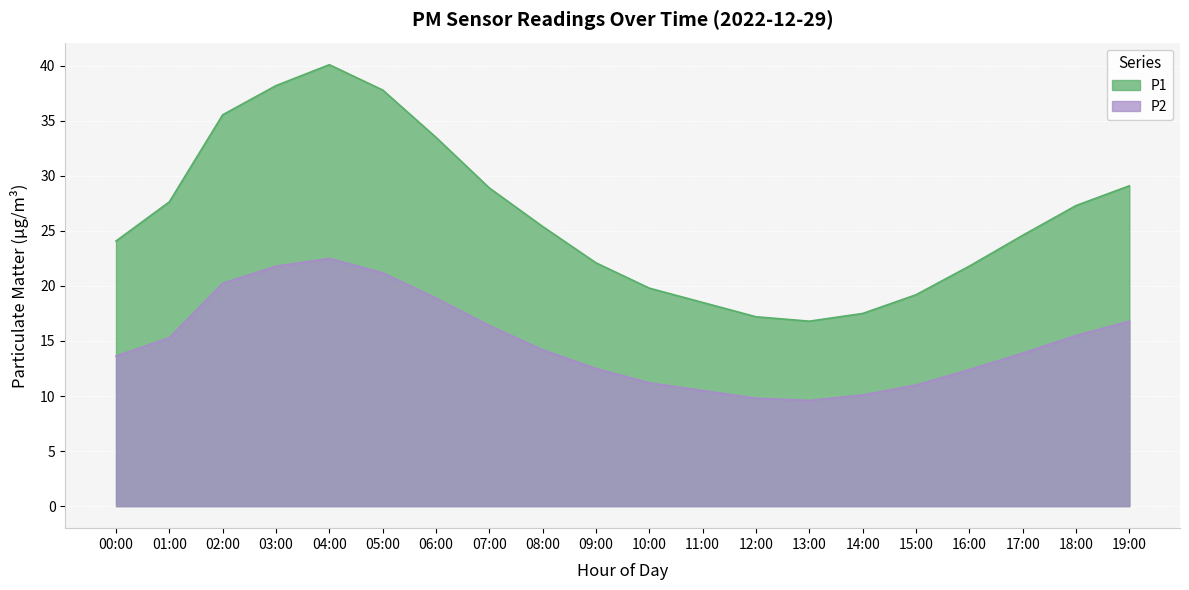

Does the chart display data point markers on the line(s)?

No